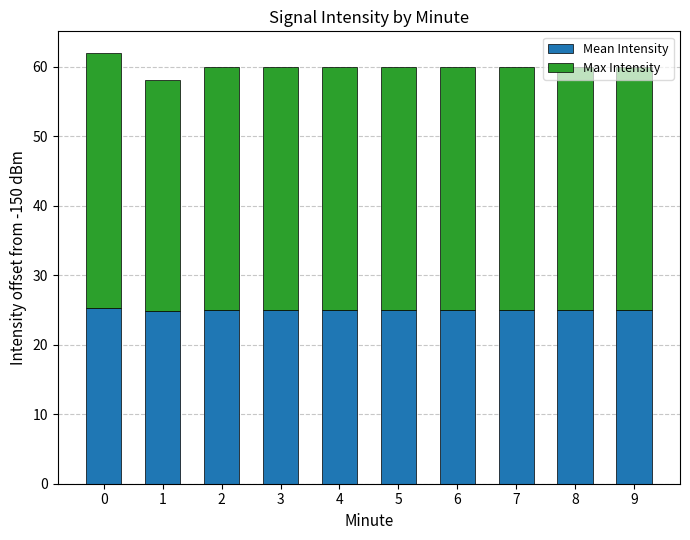

What is the total value across all series at 3?

60.0